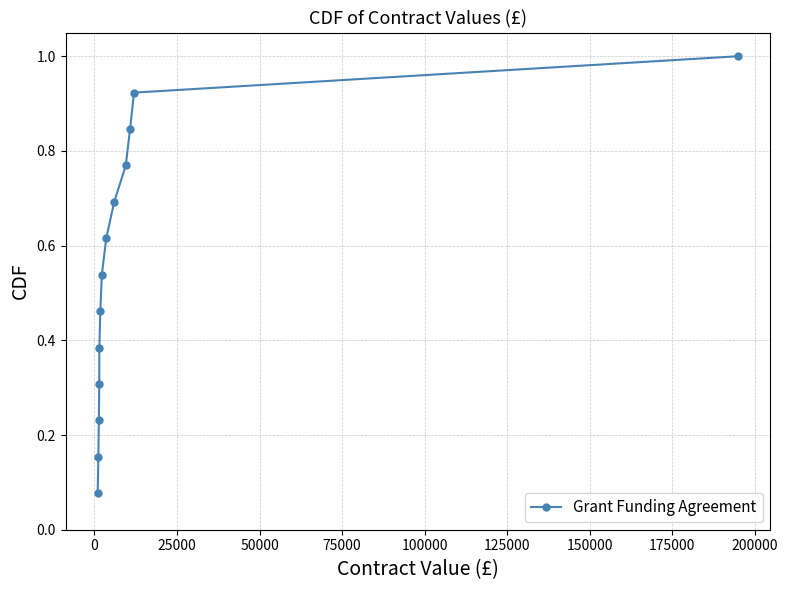

How many lines are shown in the chart?

1